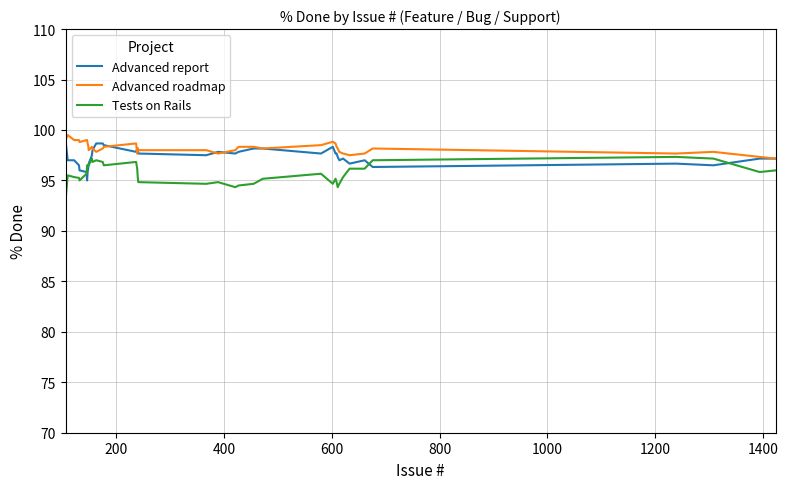

Rank the series by their maximum value, from highest to lowest.

Advanced roadmap, Advanced report, Tests on Rails